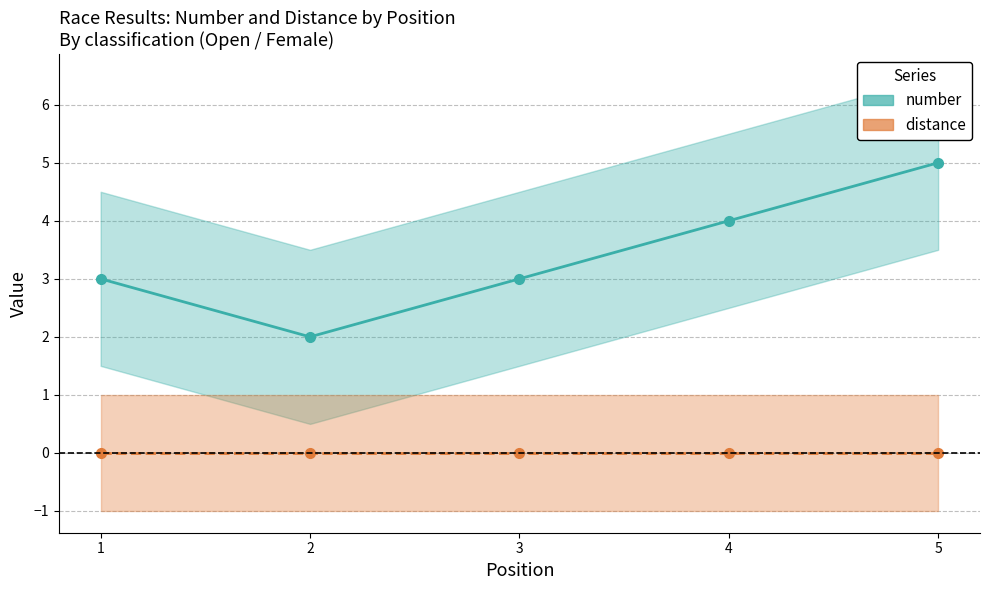

True or false: number and distance cross at least once.

False